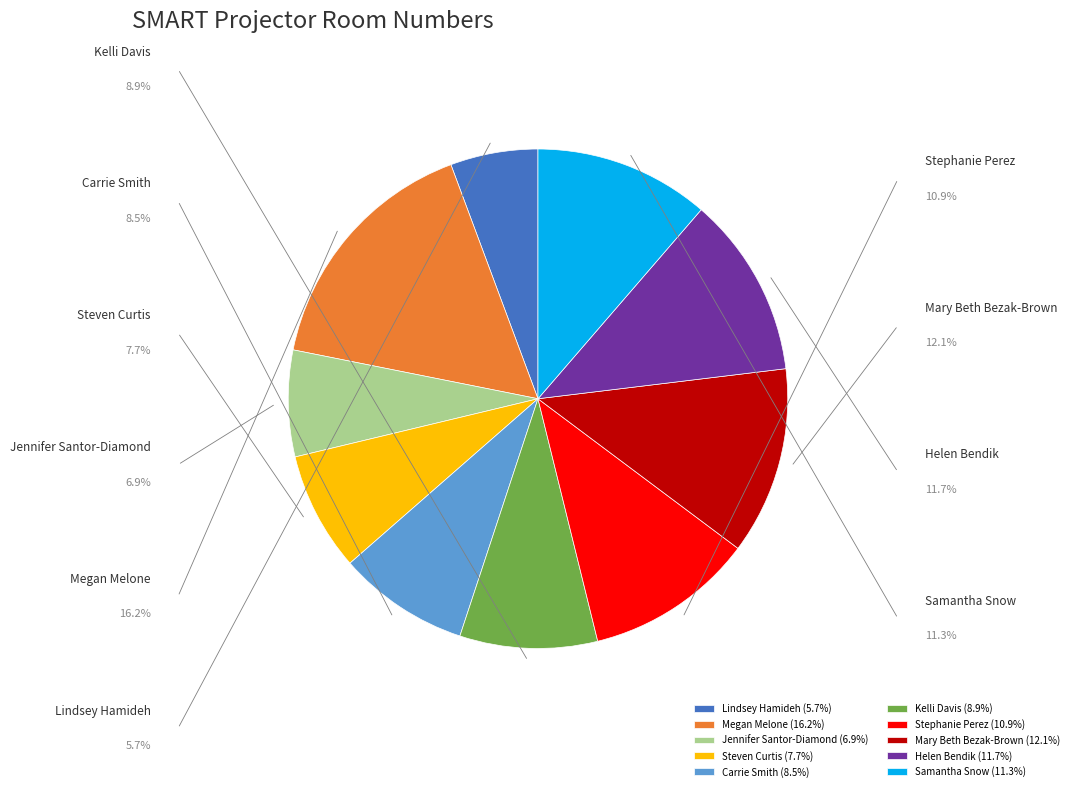

Does Steven Curtis account for over 50% of the chart?

No